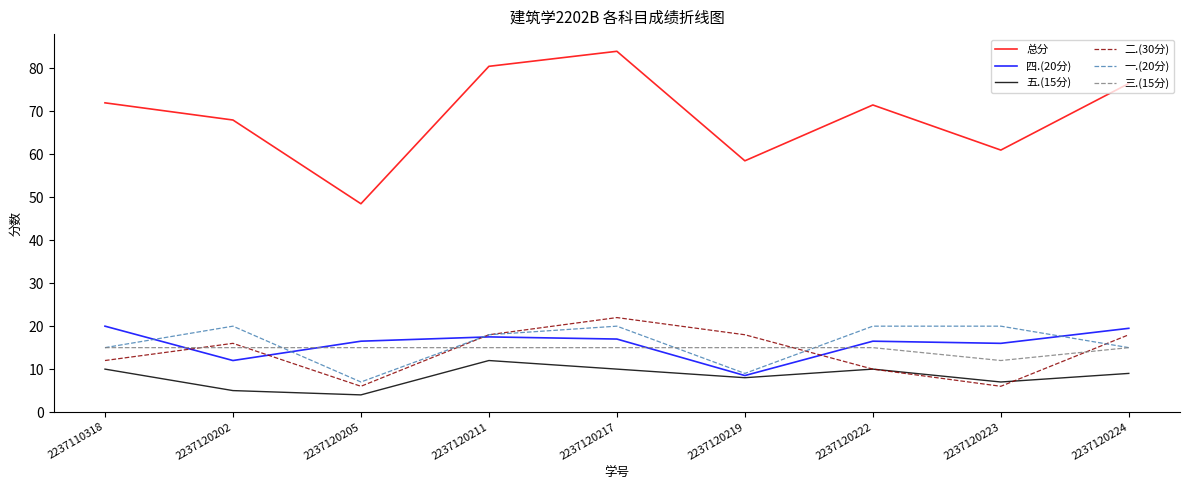

Reading left to right, list all the values displayed in this chart.

总分: 2237110318=72.0	2237120202=68.0	2237120205=48.5	2237120211=80.5	2237120217=84.0	2237120219=58.5	2237120222=71.5	2237120223=61.0	2237120224=76.5
四.(20分): 2237110318=20.0	2237120202=12.0	2237120205=16.5	2237120211=17.5	2237120217=17.0	2237120219=8.5	2237120222=16.5	2237120223=16.0	2237120224=19.5
五.(15分): 2237110318=10.0	2237120202=5.0	2237120205=4.0	2237120211=12.0	2237120217=10.0	2237120219=8.0	2237120222=10.0	2237120223=7.0	2237120224=9.0
二.(30分): 2237110318=12.0	2237120202=16.0	2237120205=6.0	2237120211=18.0	2237120217=22.0	2237120219=18.0	2237120222=10.0	2237120223=6.0	2237120224=18.0
一.(20分): 2237110318=15.0	2237120202=20.0	2237120205=7.0	2237120211=18.0	2237120217=20.0	2237120219=9.0	2237120222=20.0	2237120223=20.0	2237120224=15.0
三.(15分): 2237110318=15.0	2237120202=15.0	2237120205=15.0	2237120211=15.0	2237120217=15.0	2237120219=15.0	2237120222=15.0	2237120223=12.0	2237120224=15.0